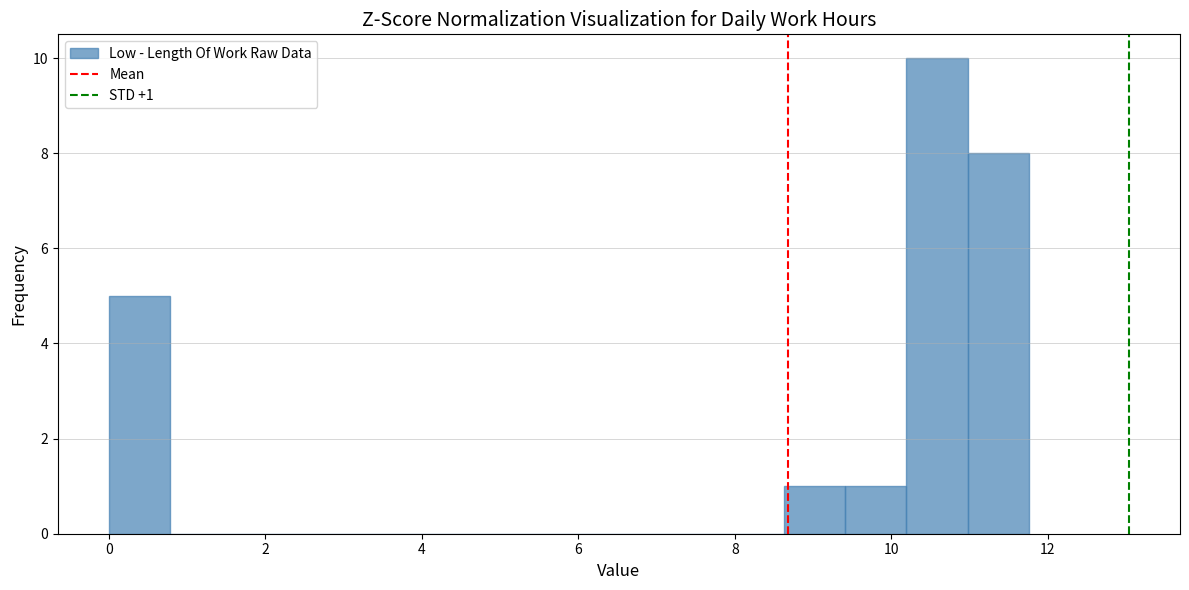

Read against the x-axis, roughly where is the centre of the tallest bar?

10.6